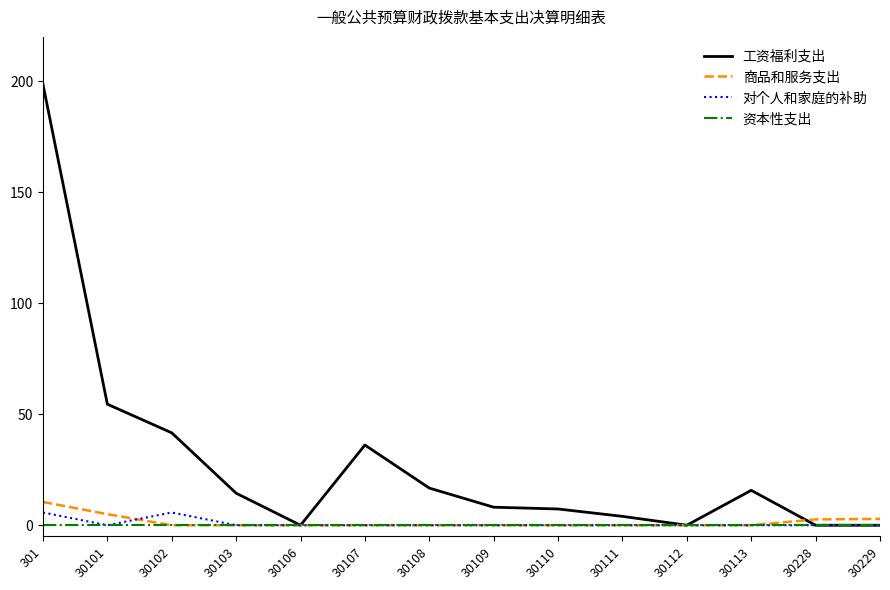

The 对个人和家庭的补助 series shows 0.0 at 30229. True or false?

True